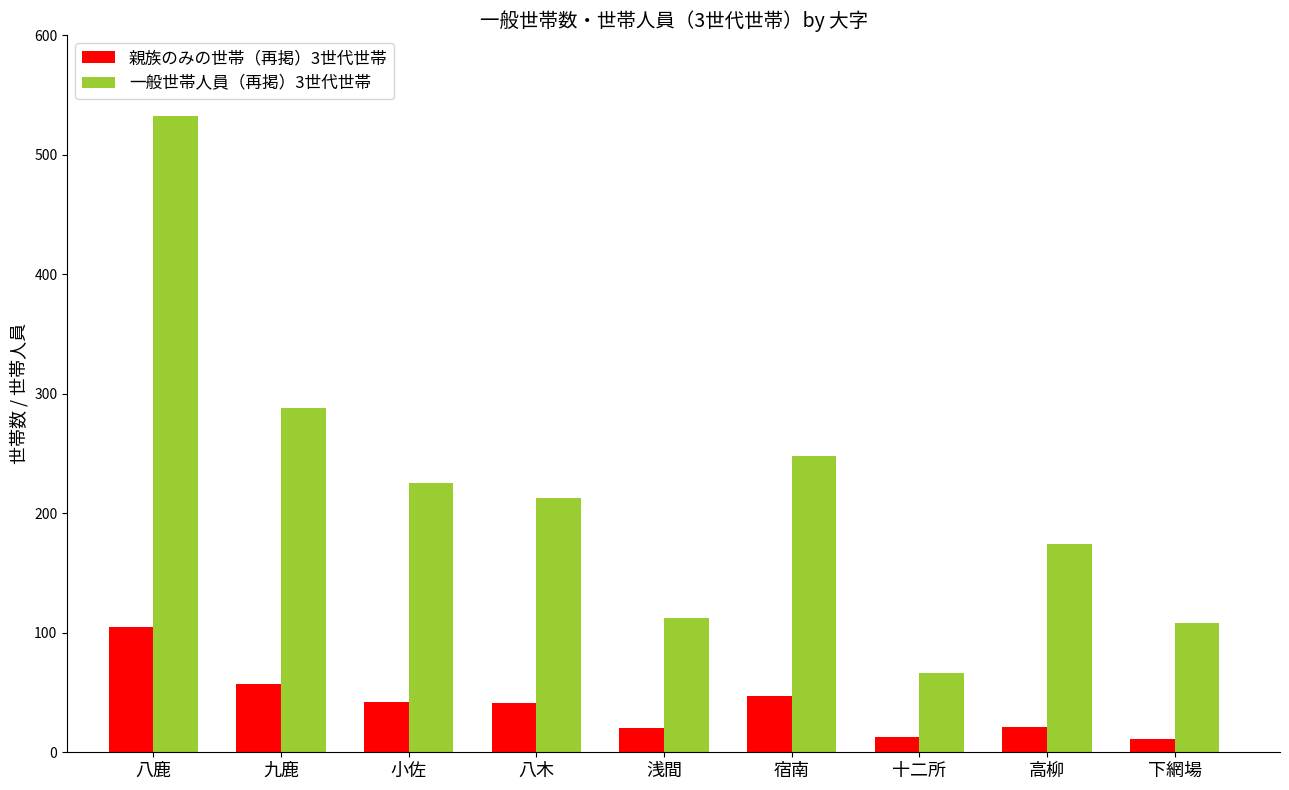

What is the approximate value of 一般世帯人員（再掲）3世代世帯 at 宿南, to the nearest 5?

250